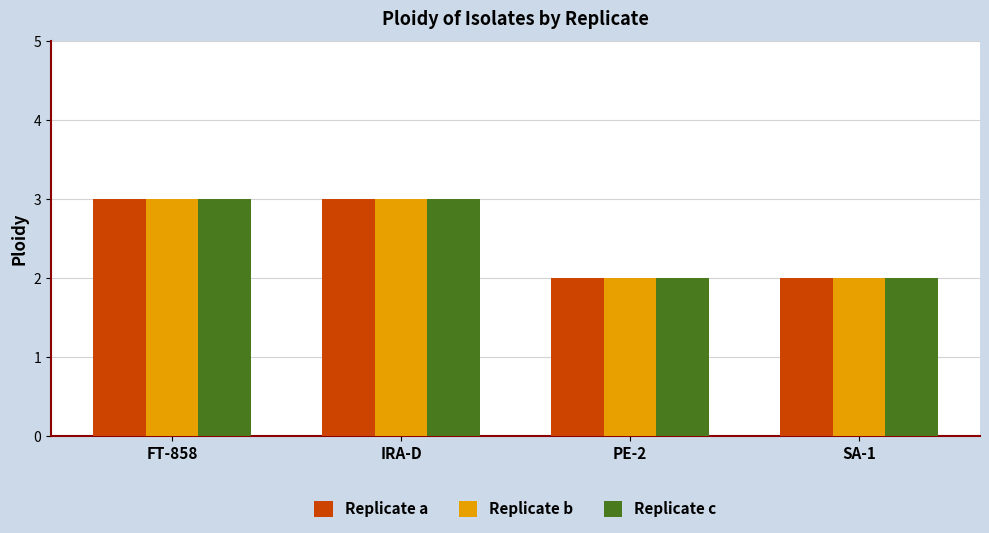

What is the value of the Replicate c bar at the 2nd from the left?

3